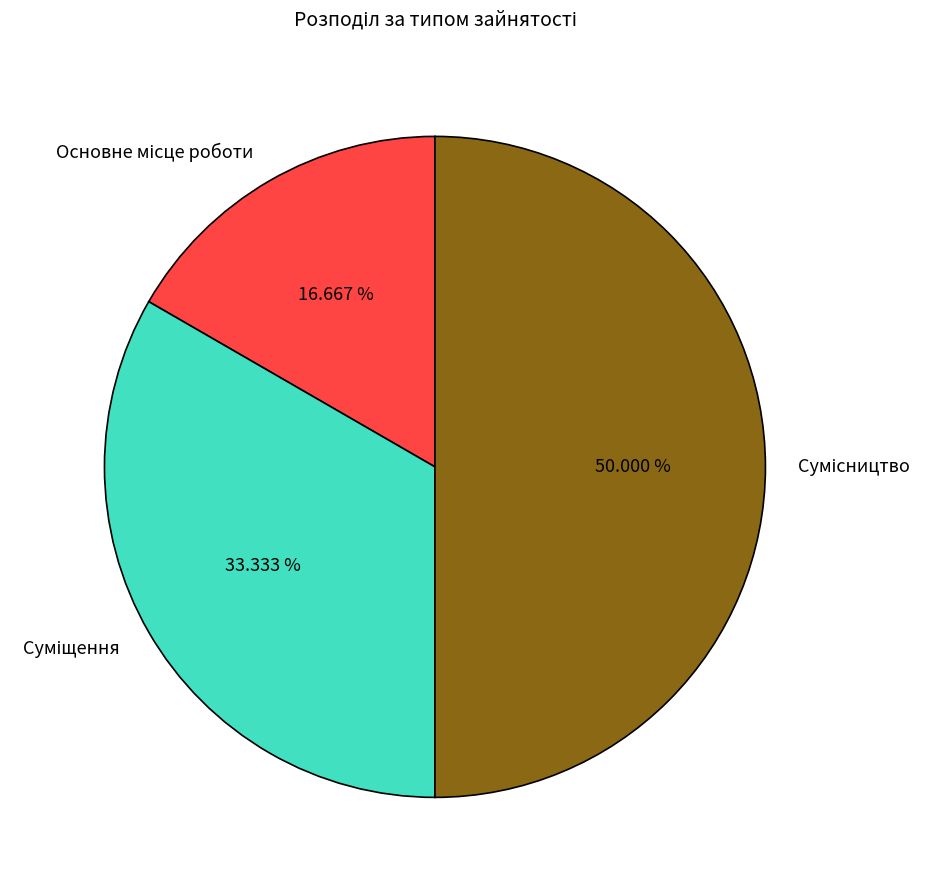

Is there a majority slice in this chart?

No